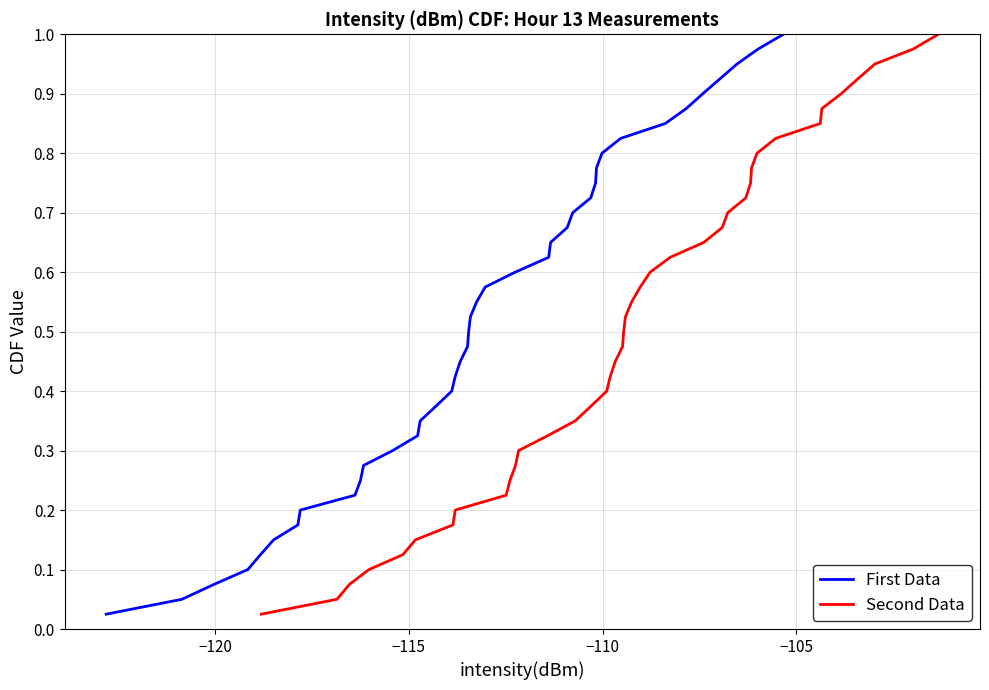

True or false: First Data and Second Data cross at least once.

False